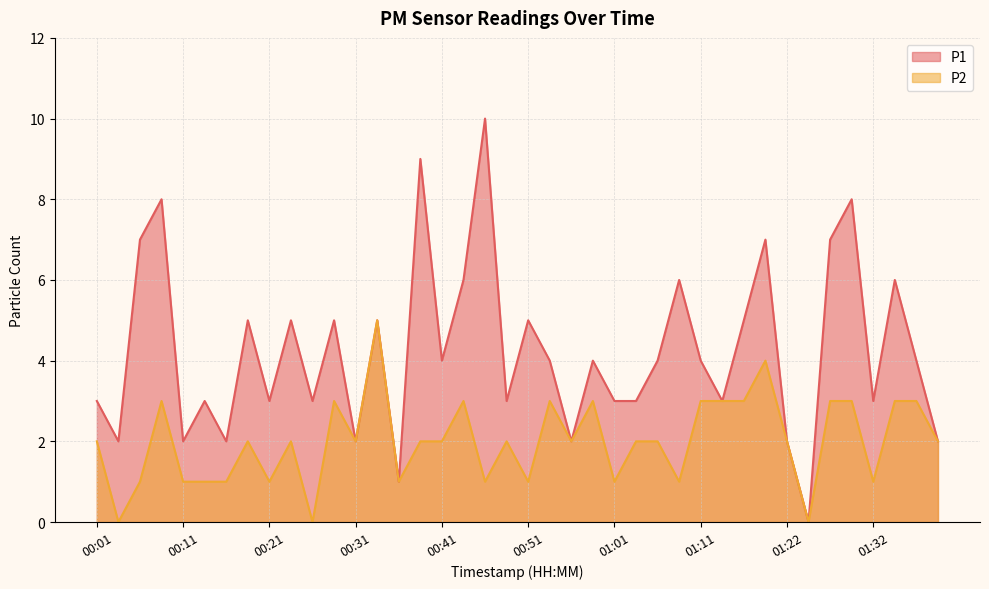

At 00:59, list the series in order from smallest to largest.

P2, P1